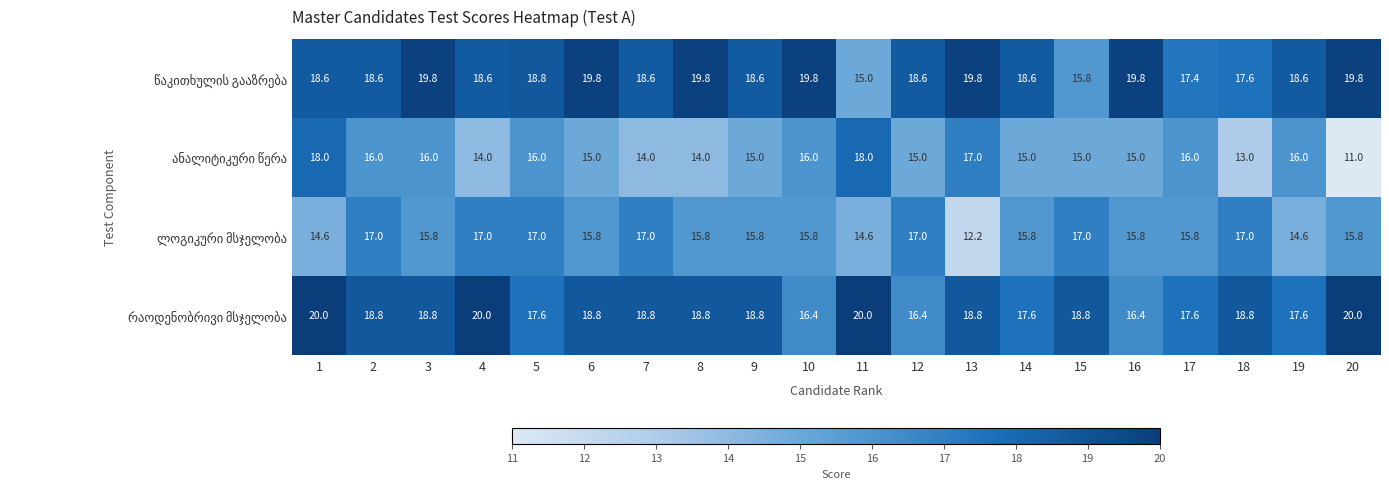

What is the difference between the highest and lowest values at 18?

5.8